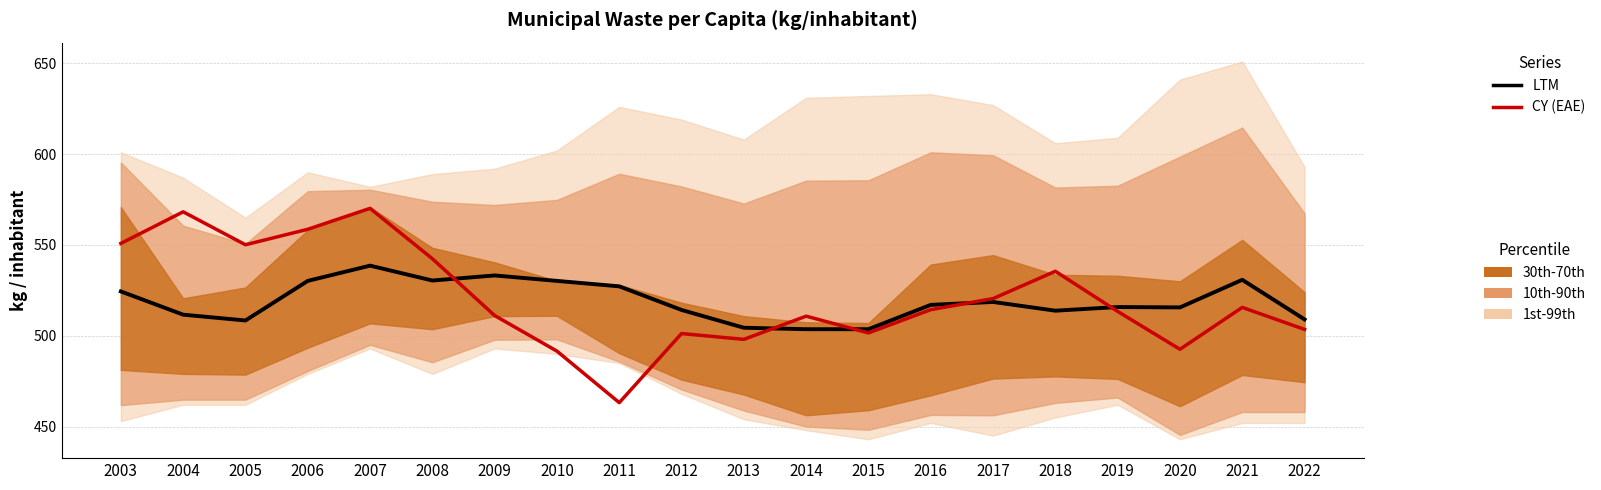

What is the difference between the CY (EAE) values at 2011 and 2014?

47.6